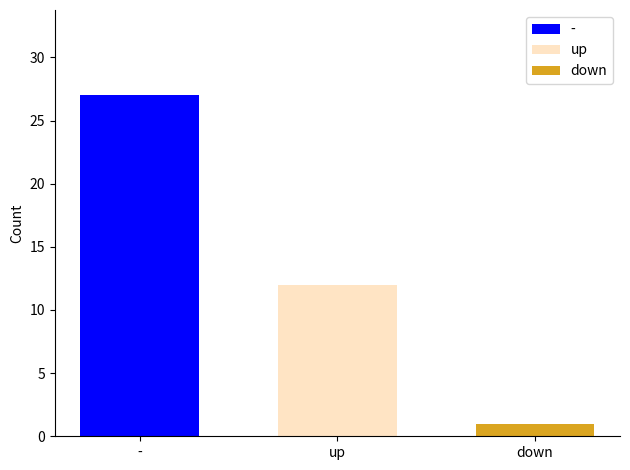

How many series are shown in this chart?

3